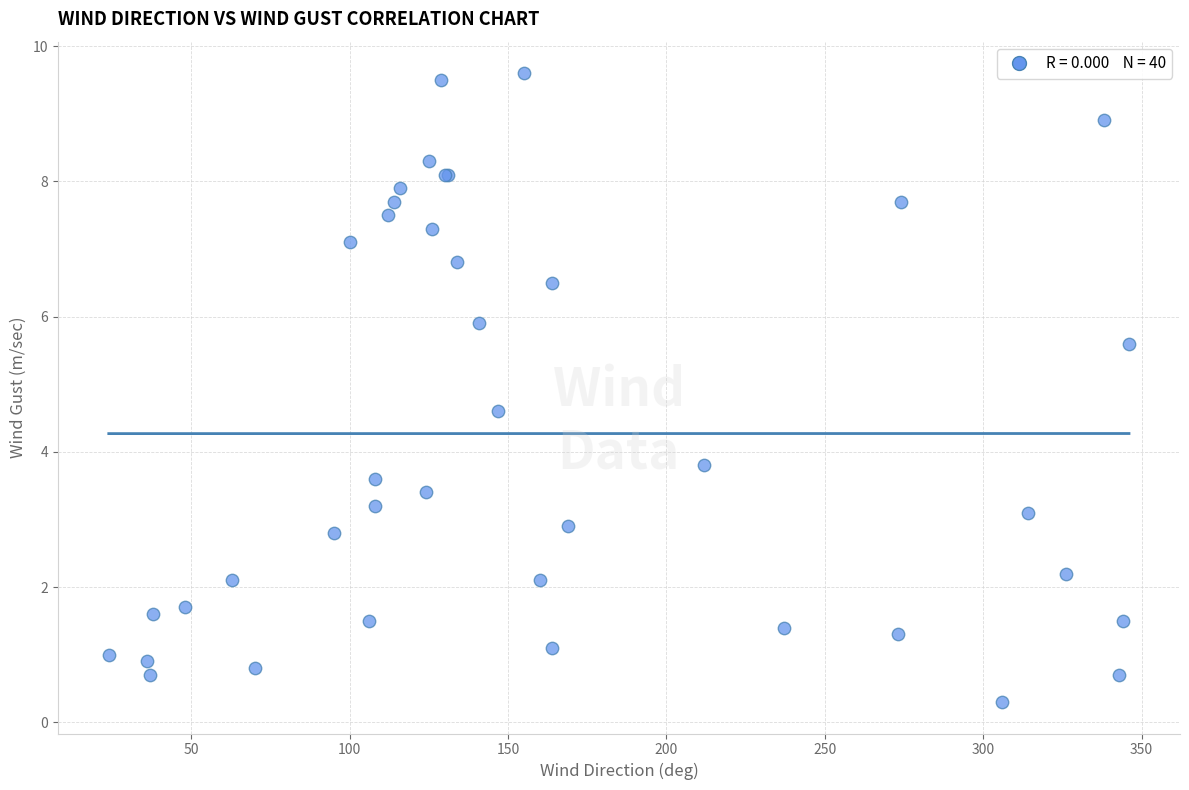

What Y value in the scatter plot is closest to 4?

3.8